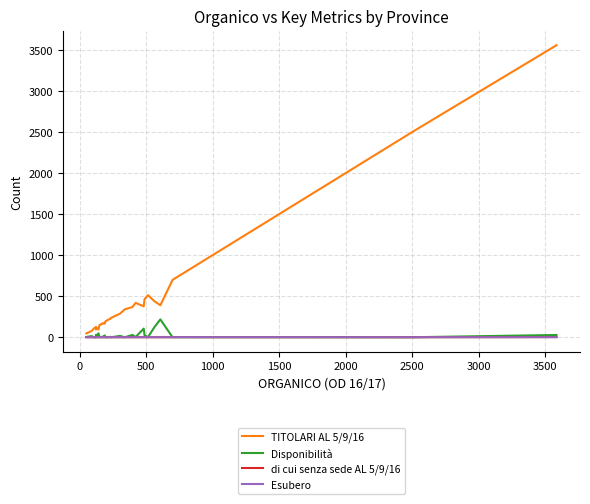

How many lines are shown in the chart?

4